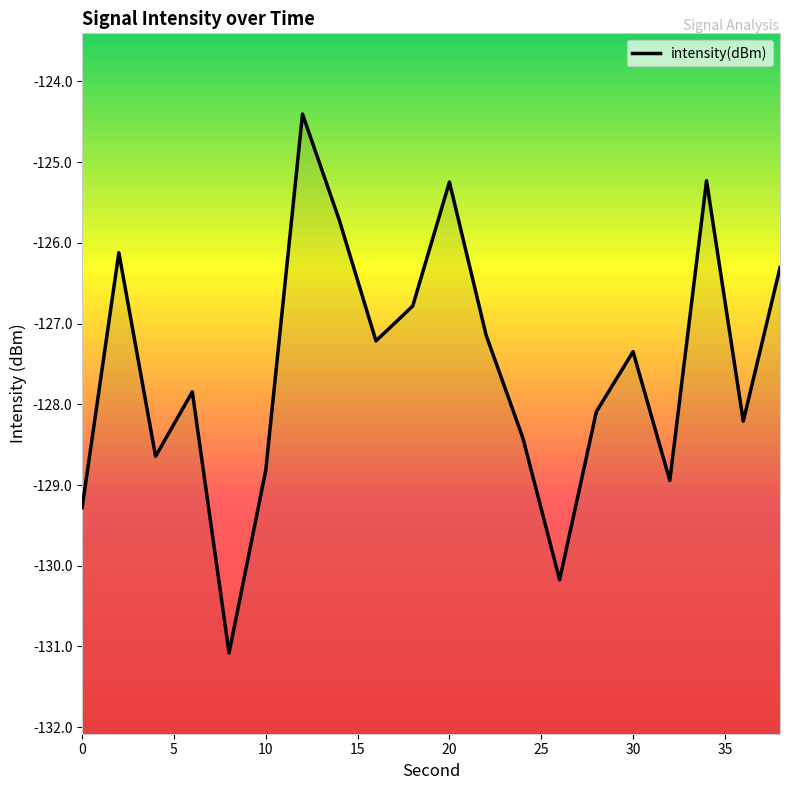

How many lines are shown in the chart?

1